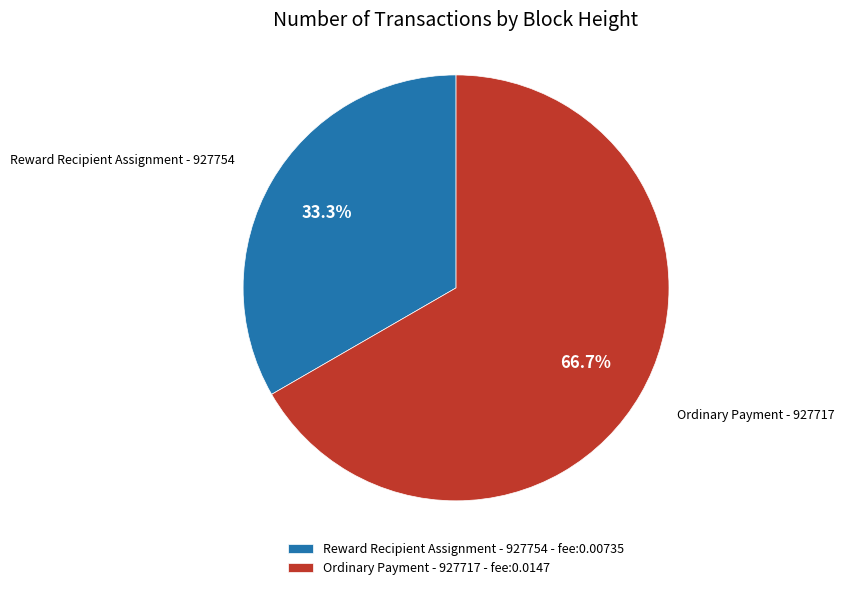

Which category accounts for the majority?

Ordinary Payment - 927717 - fee:0.0147